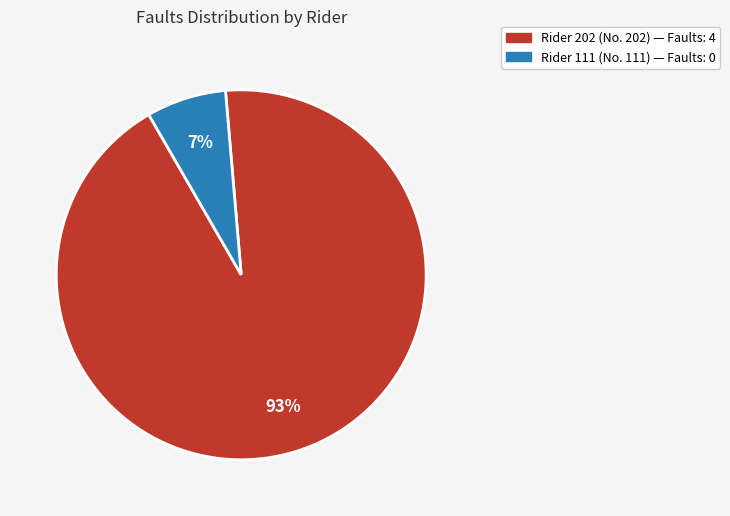

How many slices are in this pie chart?

2